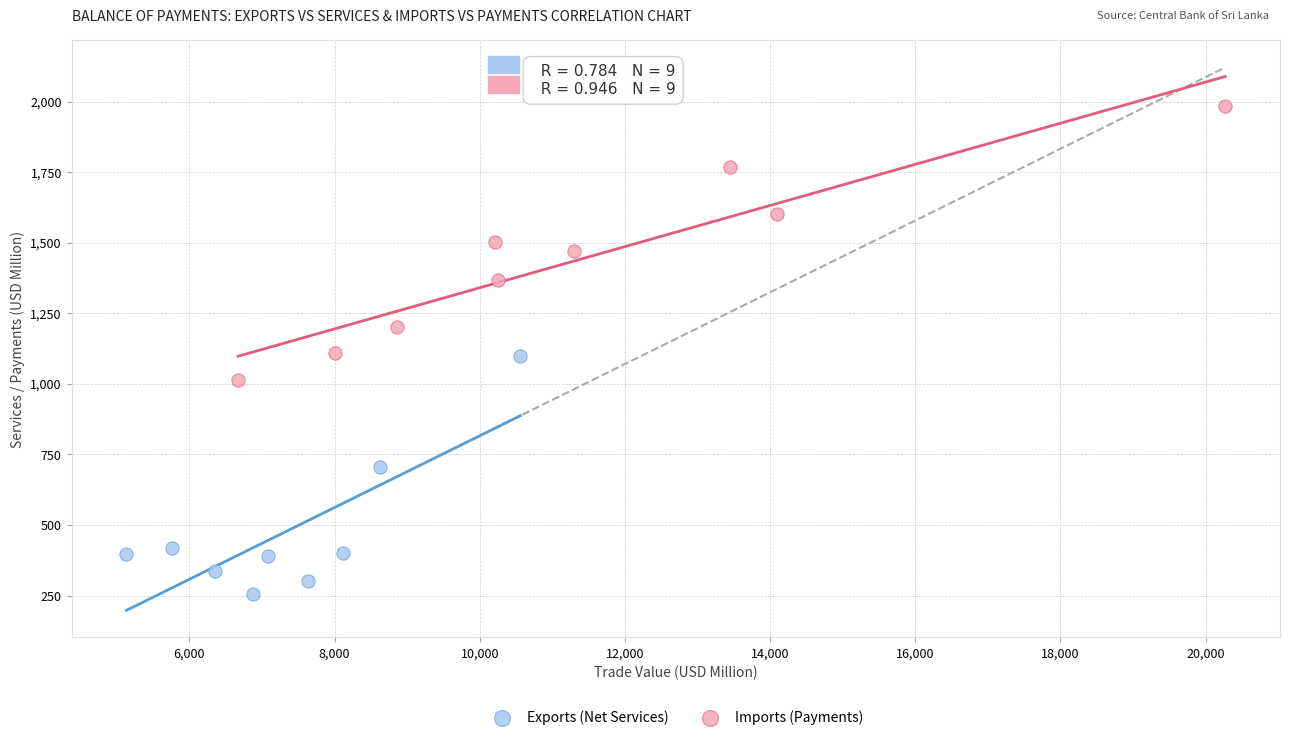

Which series contains the lowest Y value?

Exports (Net Services)